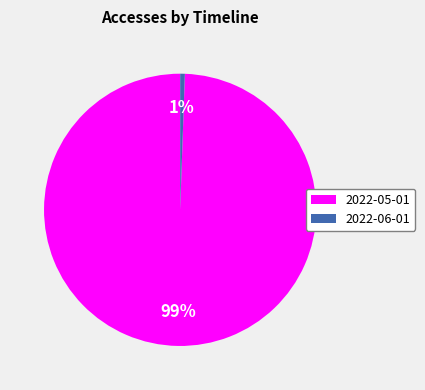

Which slice is the smallest?

2022-06-01